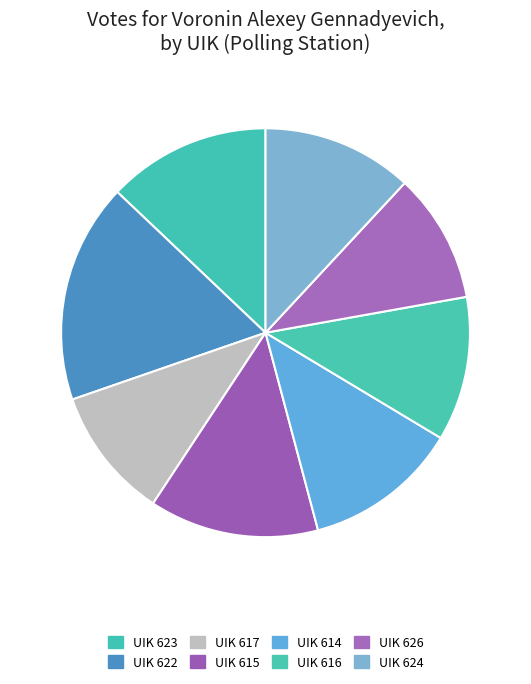

Count the number of slices in the pie.

8